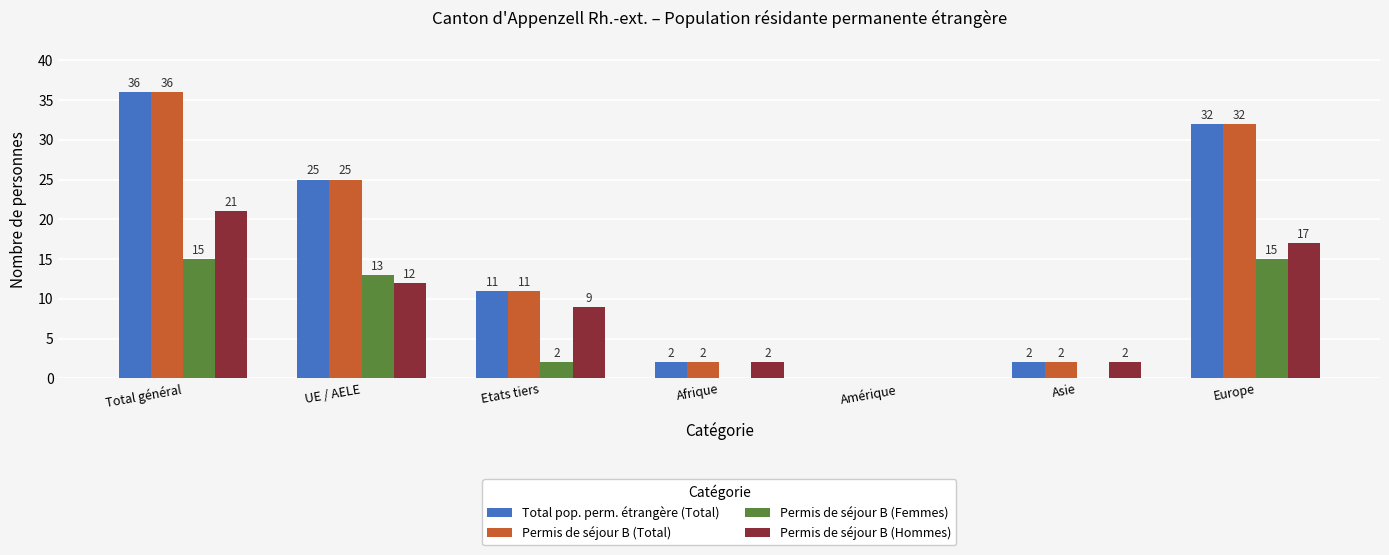

At which label does Permis de séjour B (Hommes) reach its peak?

Total général